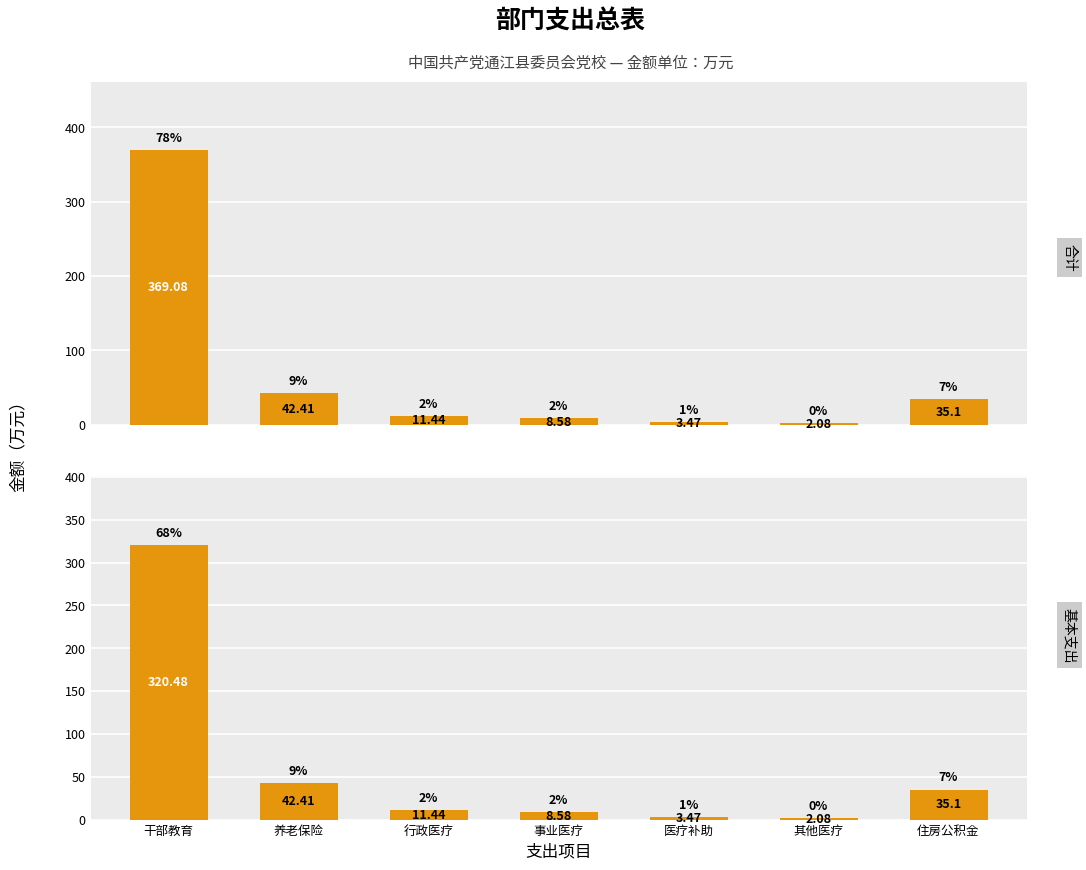

How many values in the 基本支出 series exceed 11?

4